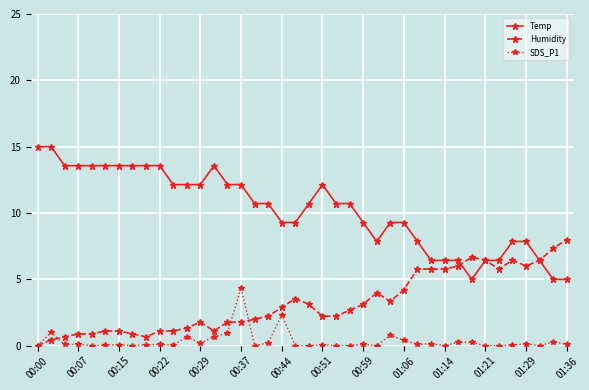

What is the value of the Humidity point at the 23rd from the left?

2.2